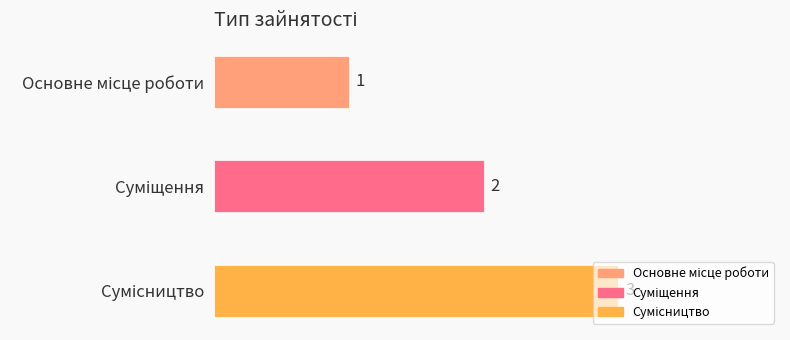

What is the maximum value shown in the chart?

3